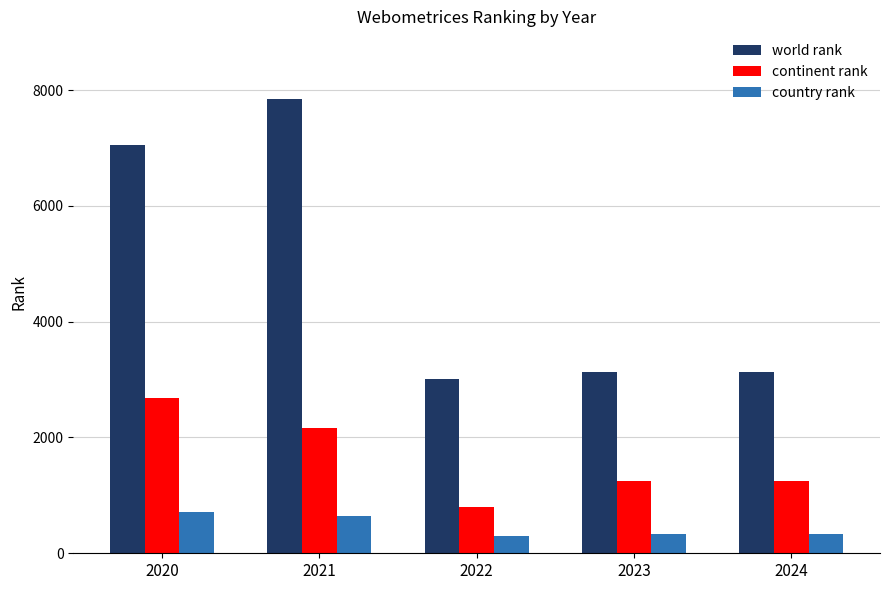

Count the number of categories in the chart.

5